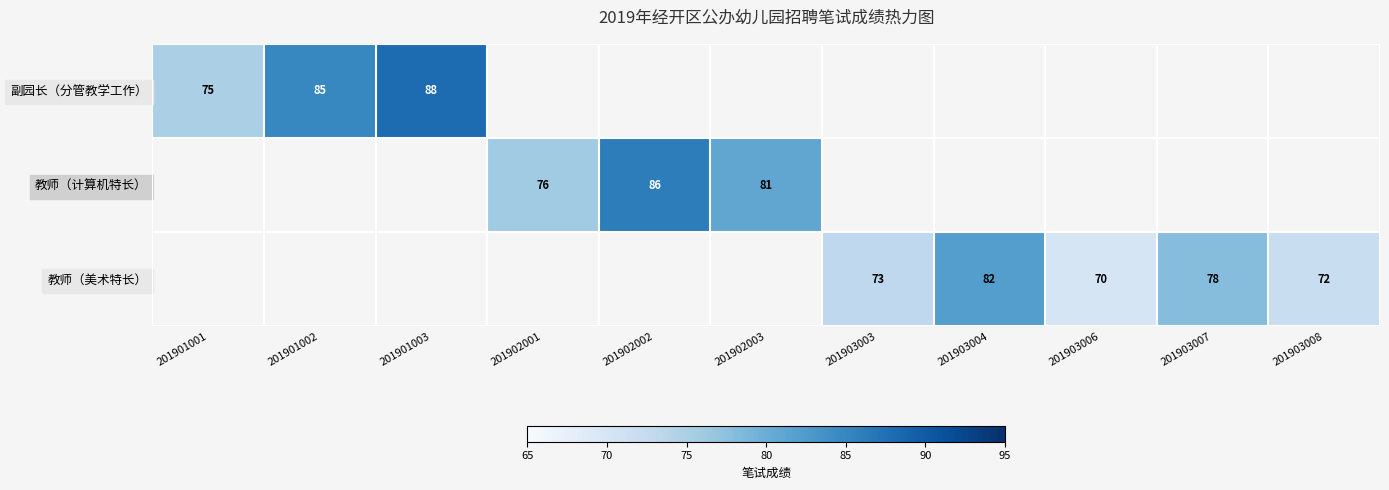

The 教师（美术特长） series shows 125 at 201903007. True or false?

False